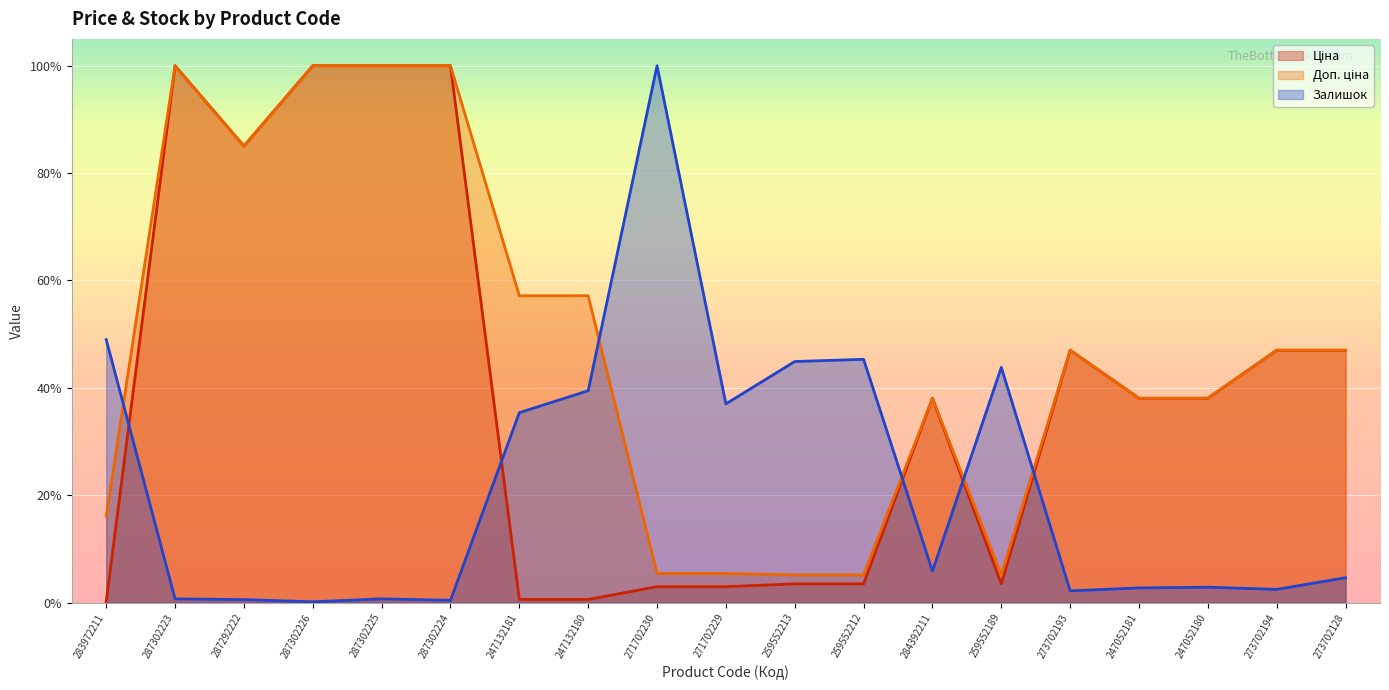

What is the average value of the Ціна series?

0.4